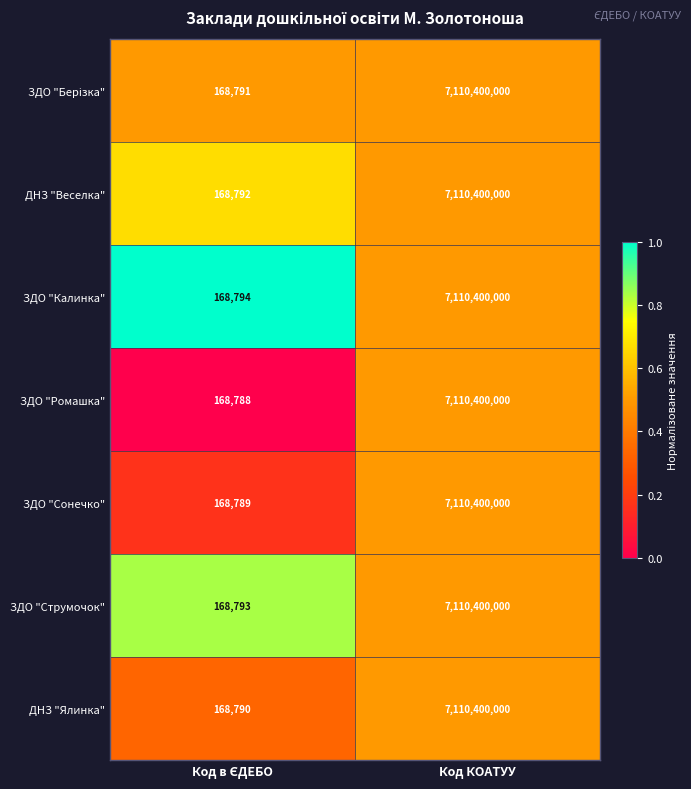

At which category is the sum across all series the highest?

Код КОАТУУ